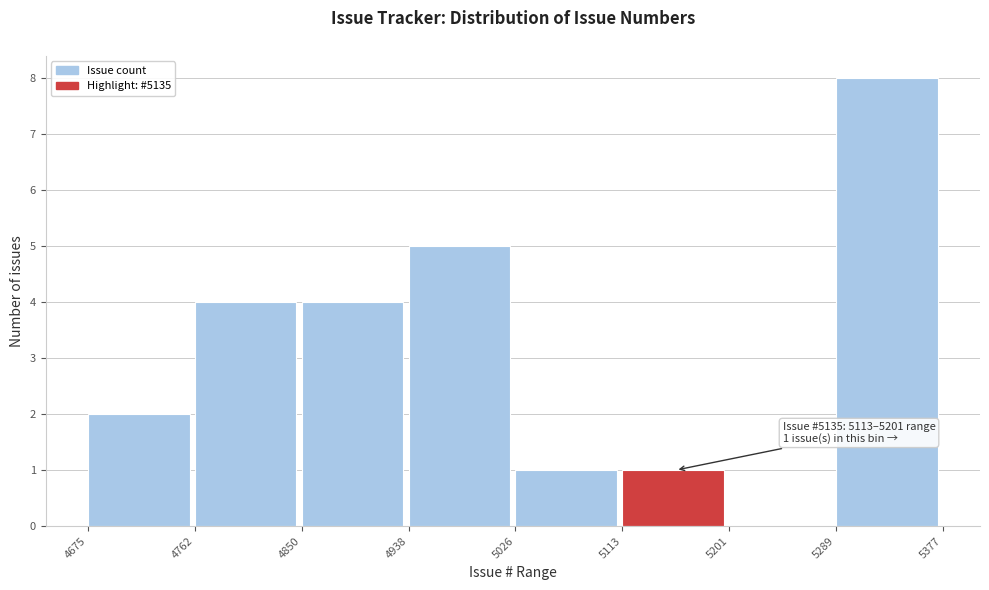

Over which range of the x-axis is the bar tallest?

5289 to 5377